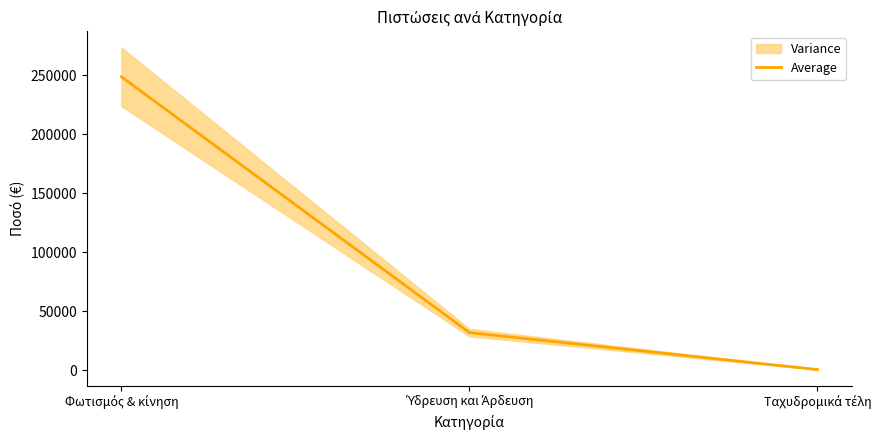

What position from the right is Ύδρευση και Άρδευση?

2